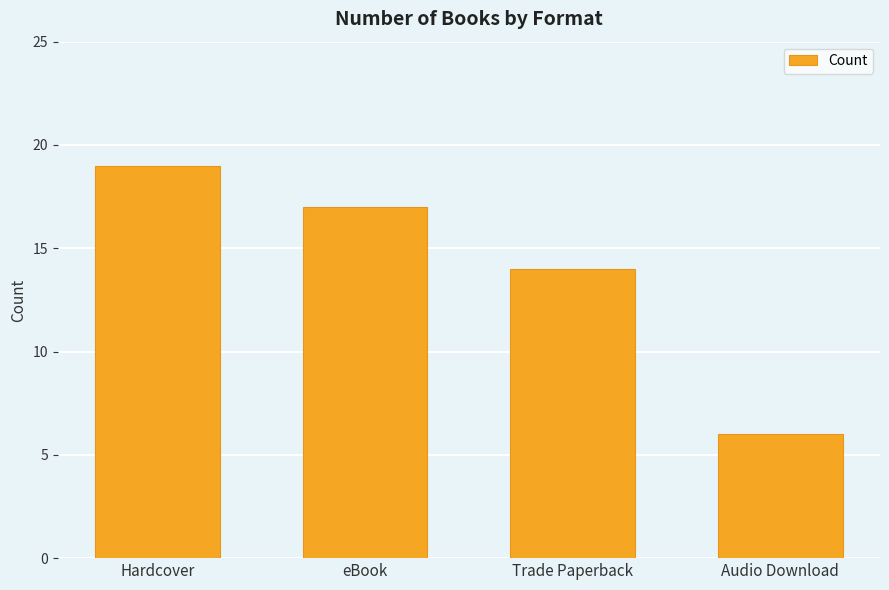

Are the bars grouped side by side (vs. stacked)?

No